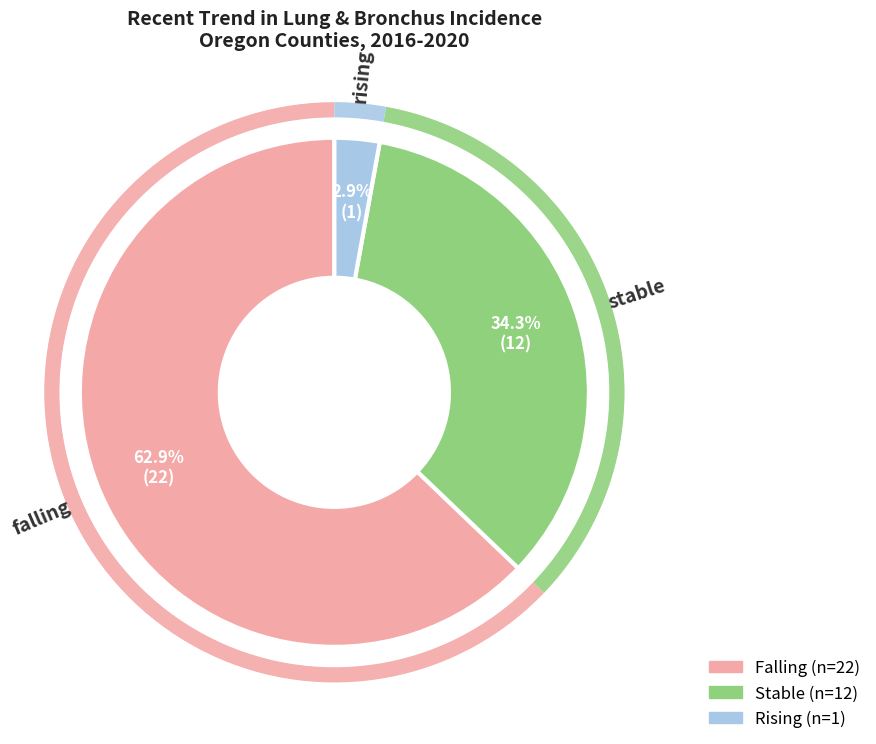

True or false: stable accounts for 34% of the total.

True